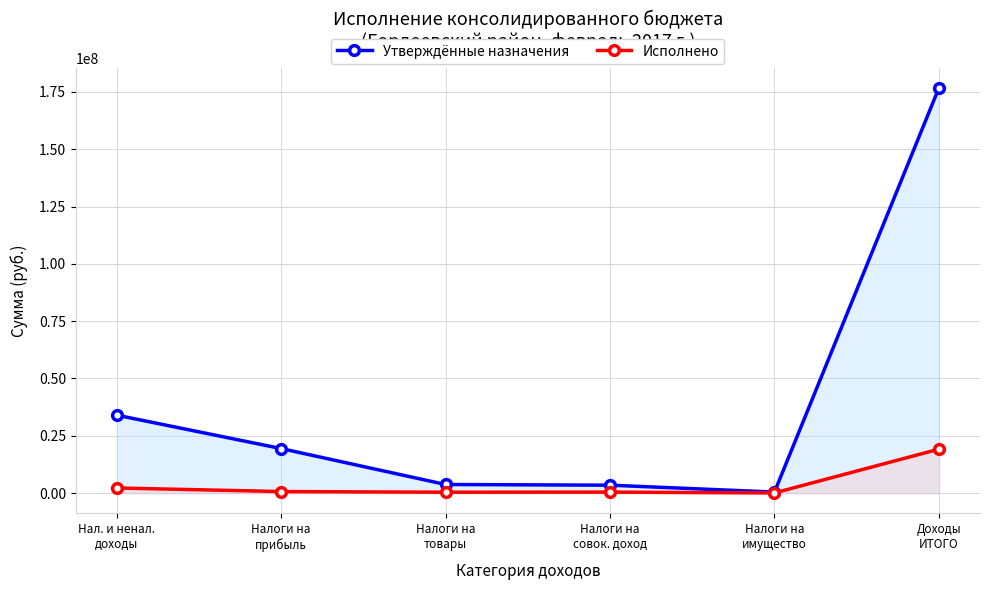

Reading right to left, what are all the values shown in this chart?

Утверждённые назначения: Доходы
ИТОГО=176732424.9	Налоги на
имущество=447000.0	Налоги на
совок. доход=3455996.0	Налоги на
товары=3753123.0	Налоги на
прибыль=19426560.0	Нал. и ненал.
доходы=34002608.0
Исполнено: Доходы
ИТОГО=19172079.6	Налоги на
имущество=74848.6	Налоги на
совок. доход=440596.0	Налоги на
товары=387995.0	Налоги на
прибыль=675344.0	Нал. и ненал.
доходы=2243922.0